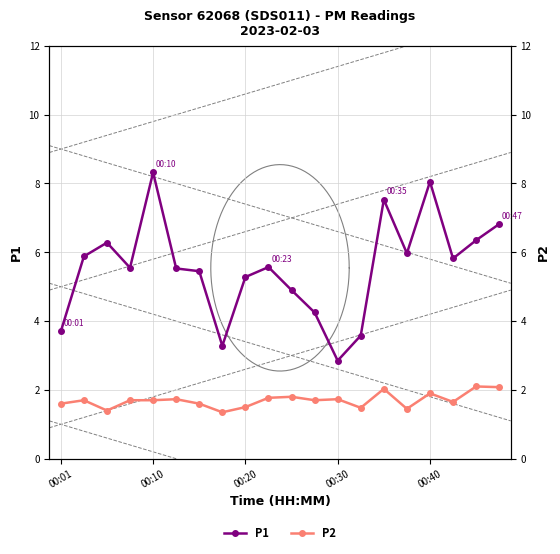

What is the greatest value displayed?

8.3